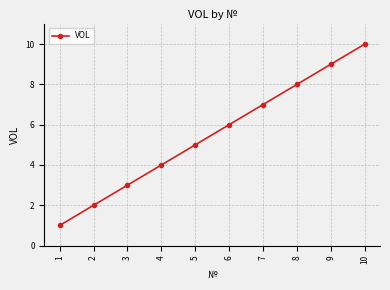

Rank the categories by value from lowest to highest.

1, 2, 3, 4, 5, 6, 7, 8, 9, 10